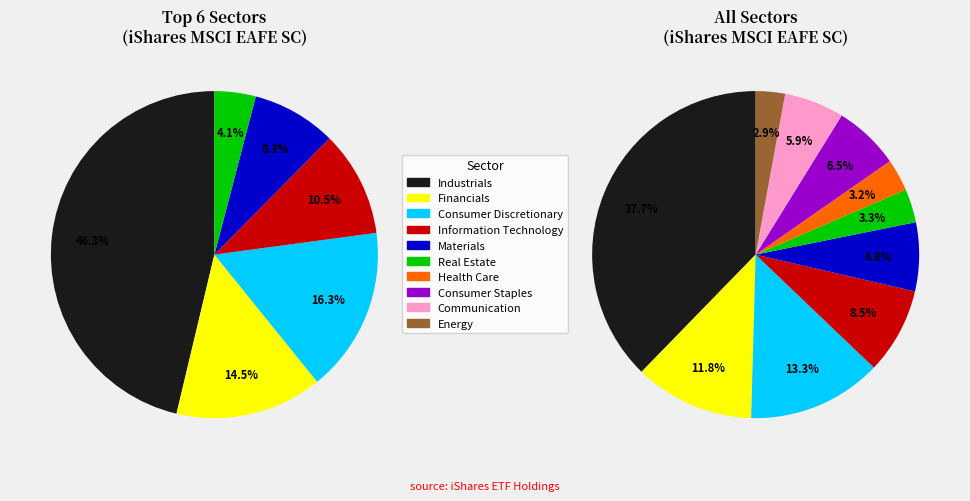

How many slices are in this pie chart?

10